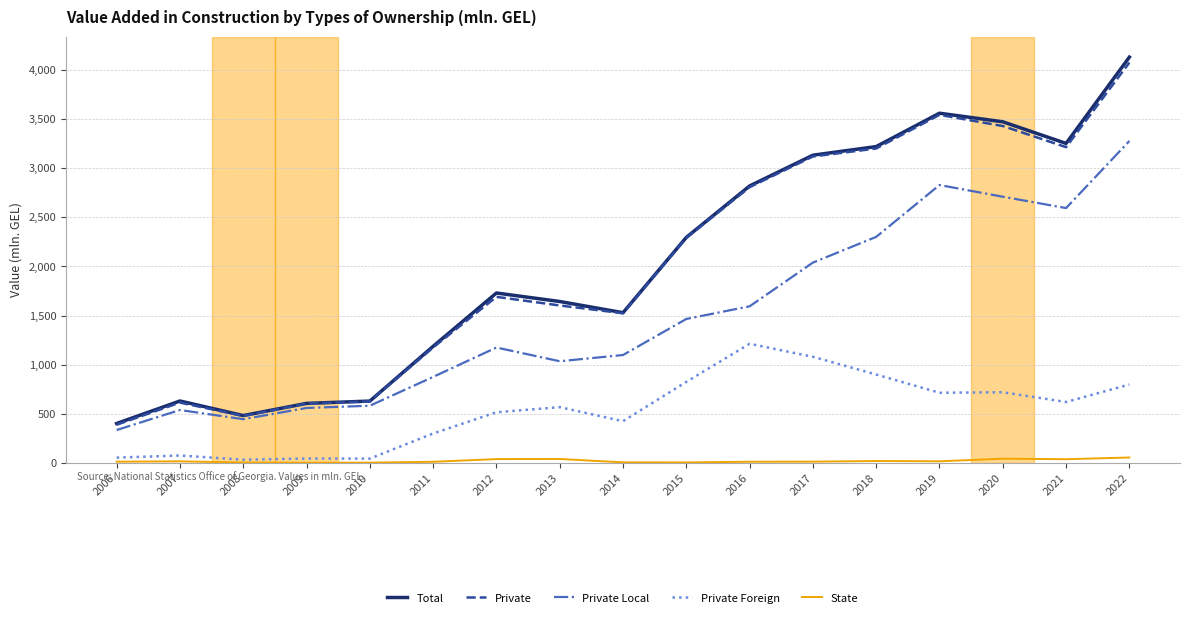

True or false: Private and State cross at least once.

False